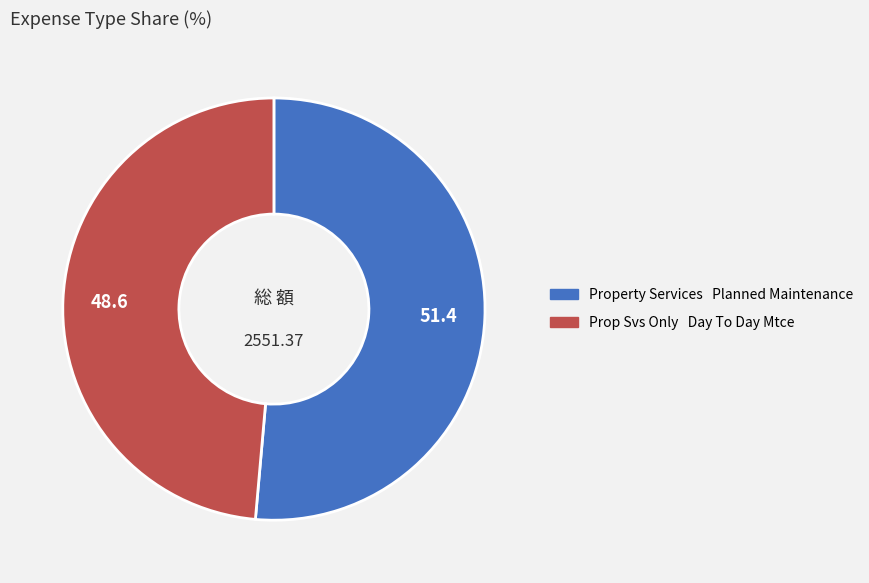

Is there a majority slice in this chart?

Yes